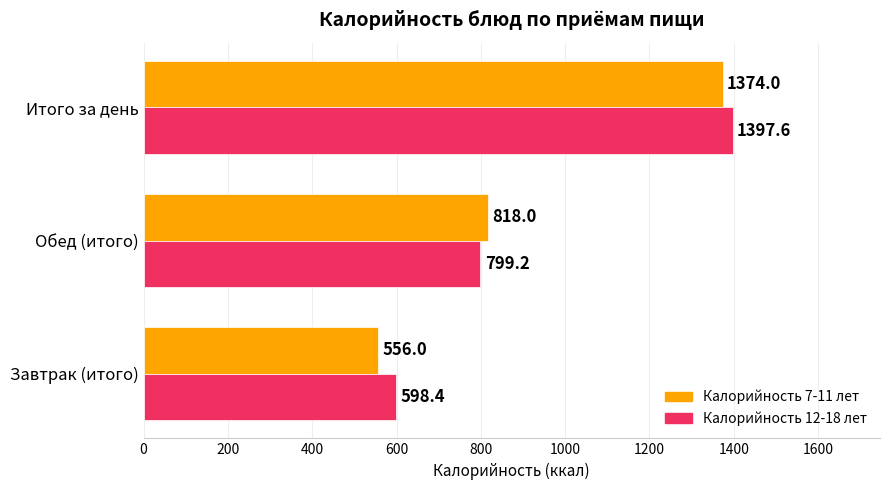

What is the spread (max minus min) of values at Обед (итого)?

18.8